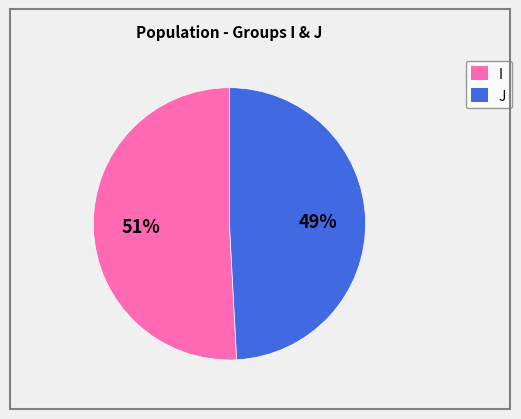

To the nearest percent, what is the difference between the largest and smallest slice percentages?

2%